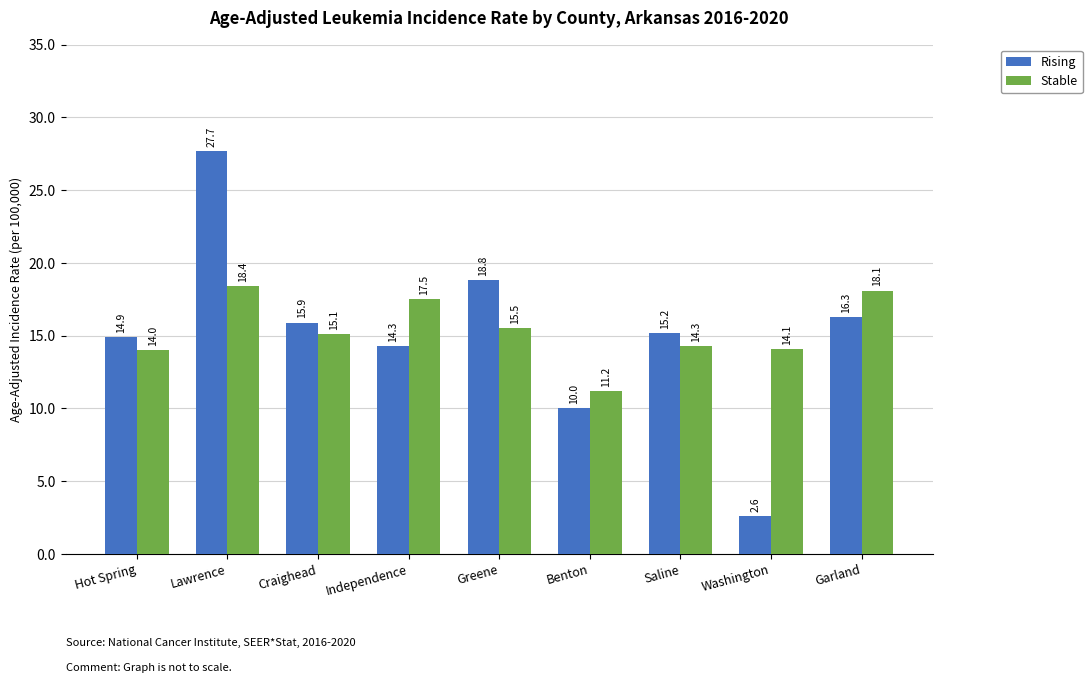

How many values in the Stable series exceed 15?

5